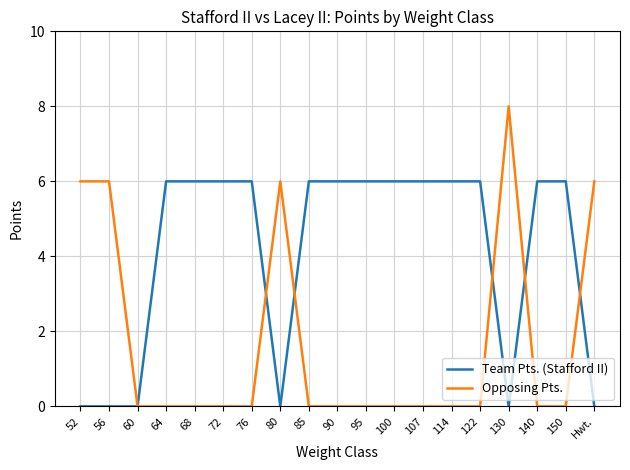

Which category has the highest value across all series?

130